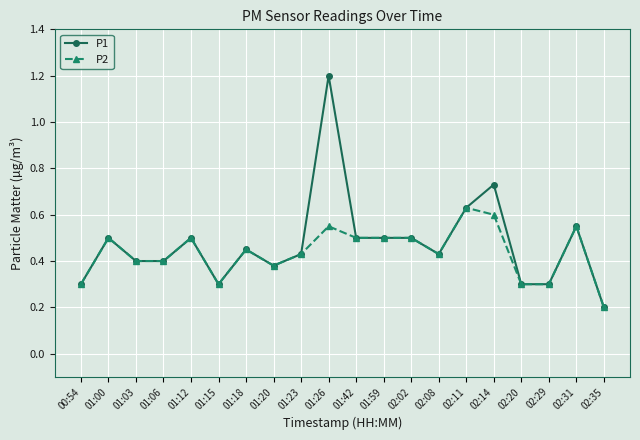

Count the P2 values in the range 0 to 1.

20